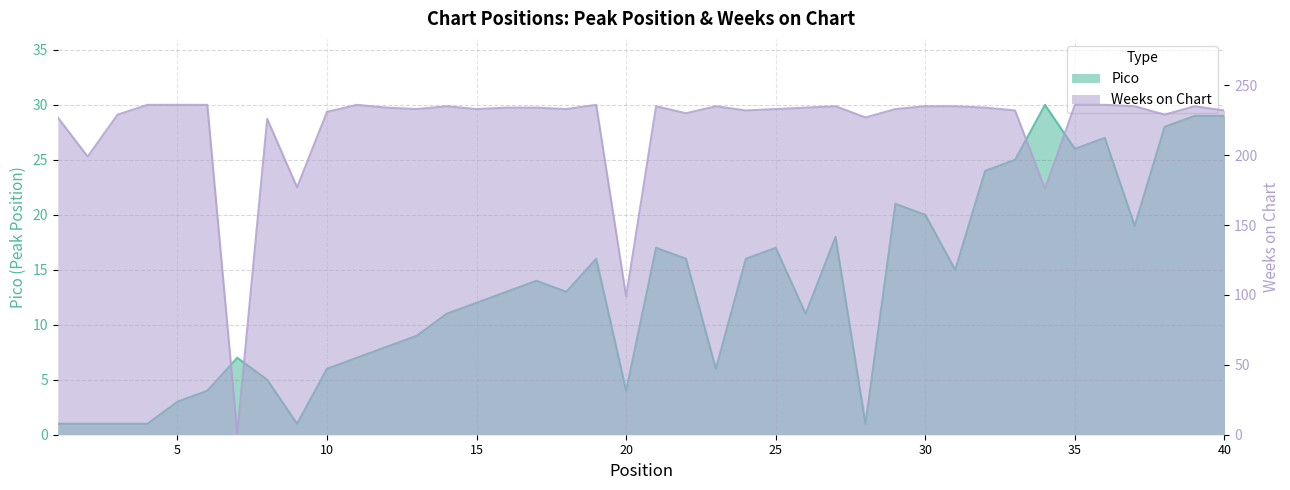

What are all the series names shown in the legend?

Pico, Weeks on Chart